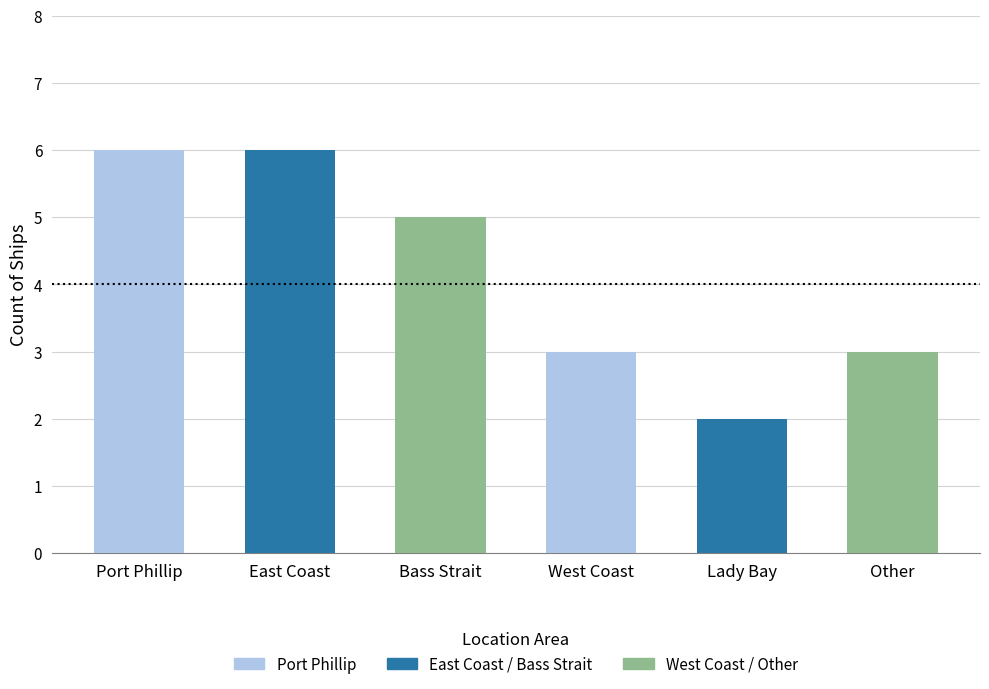

The chart shows a value of 1 at Bass Strait. True or false?

False